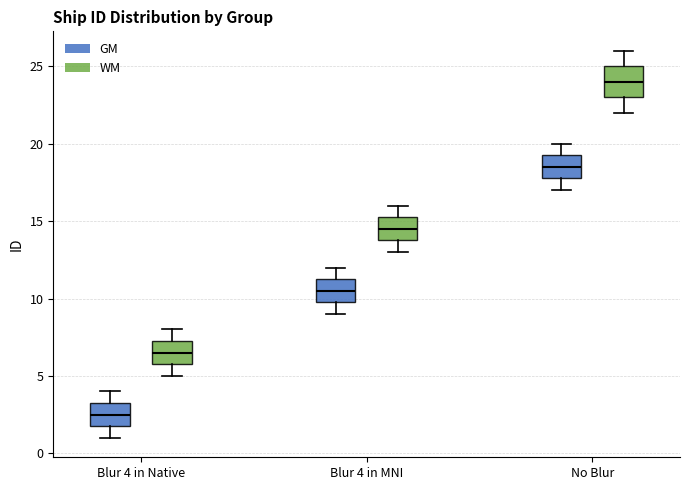

Reading left to right, transcribe this box plot: for each box, give where its median line is, the range the box spans, and where its two whiskers end, as read against the y-axis. The values are not printed on the chart, so give them approximately, as read against the axis.

Blur 4 in Native (GM): median 2.5, box 2.0 to 3.5, whiskers 1.0 to 4.0
Blur 4 in Native (WM): median 6.5, box 6.0 to 7.5, whiskers 5.0 to 8.0
Blur 4 in MNI (GM): median 10.5, box 10.0 to 11.5, whiskers 9.0 to 12.0
Blur 4 in MNI (WM): median 14.5, box 14.0 to 15.5, whiskers 13.0 to 16.0
No Blur (GM): median 18.5, box 18.0 to 19.5, whiskers 17.0 to 20.0
No Blur (WM): median 24.0, box 23.0 to 25.0, whiskers 22.0 to 26.0